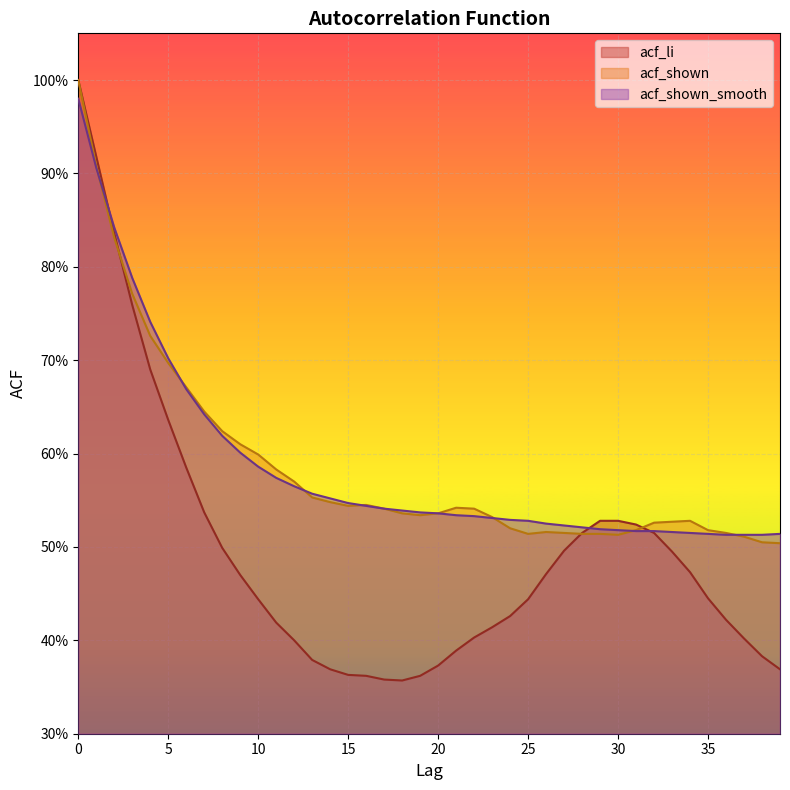

What is the difference between the second highest and minimum values in the acf_shown series?

0.4